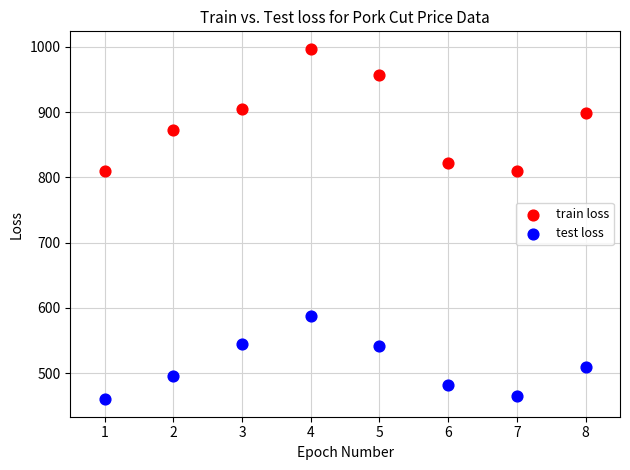

Across all data points, what is the range of X values (max minus min)?

7.0